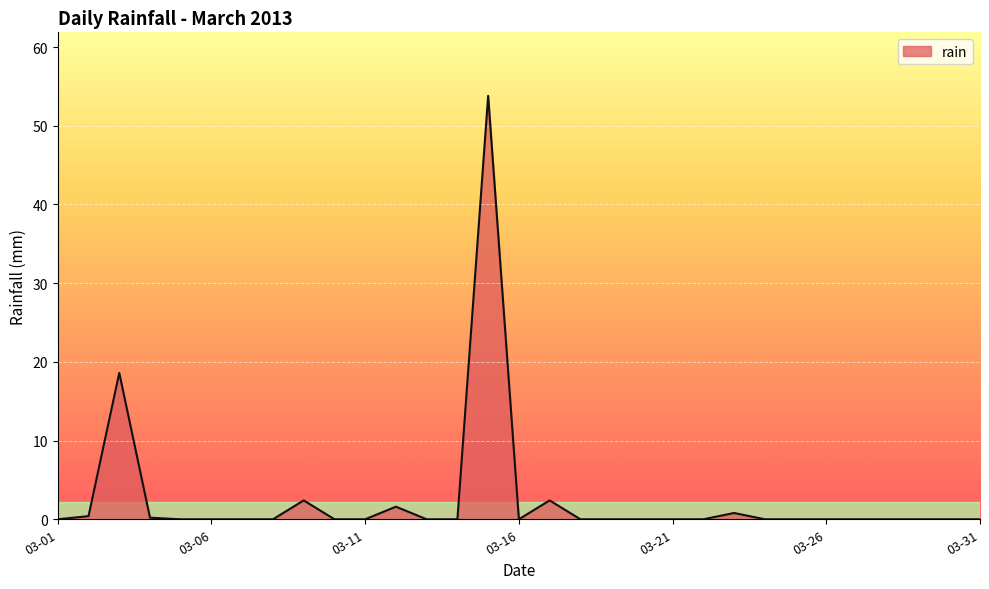

What is the greatest value displayed?

53.8